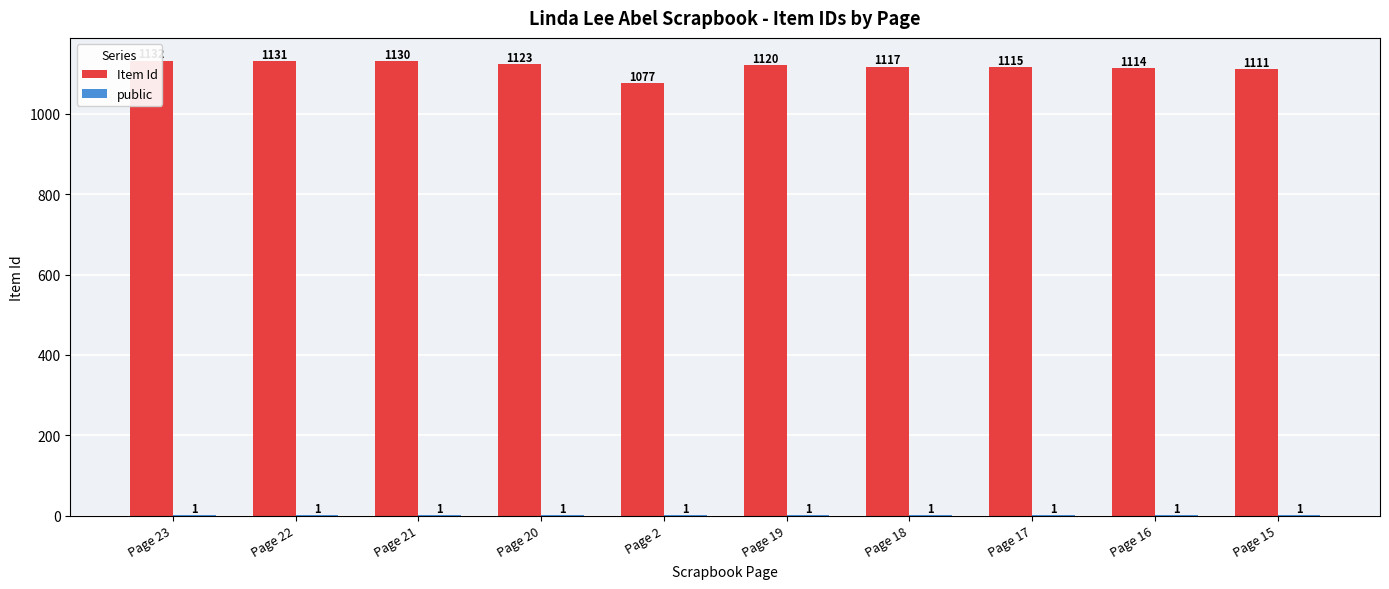

What is the sum of all Item Id values?

11170